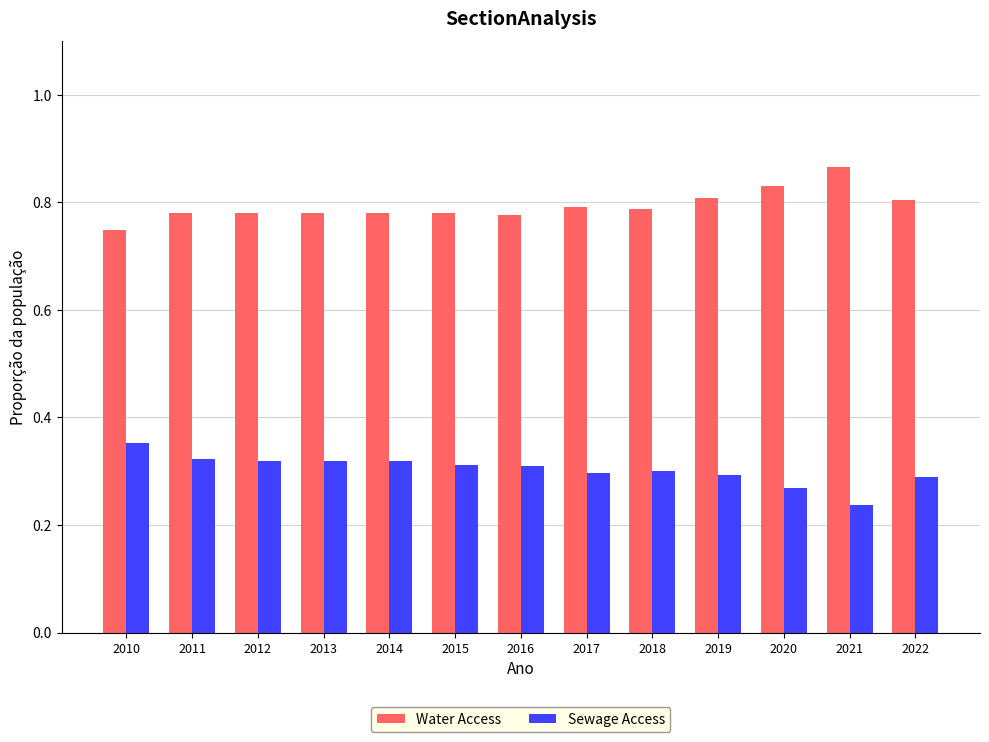

What is the difference between the maximum and minimum values in the Sewage Access series?

0.1